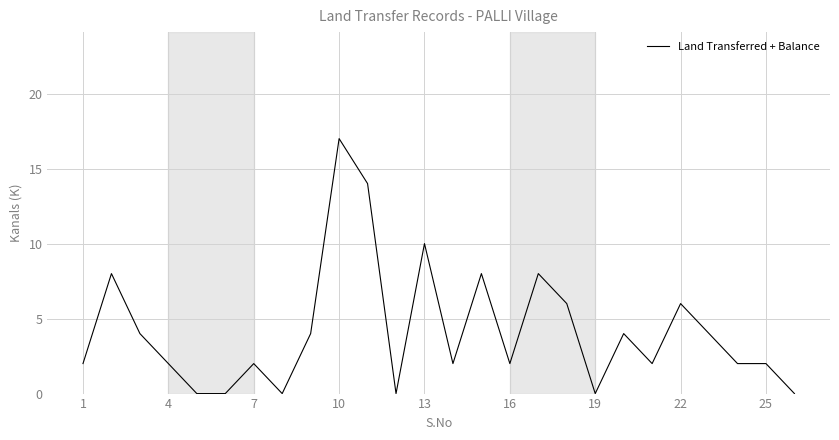

What is the maximum value shown in the chart?

17